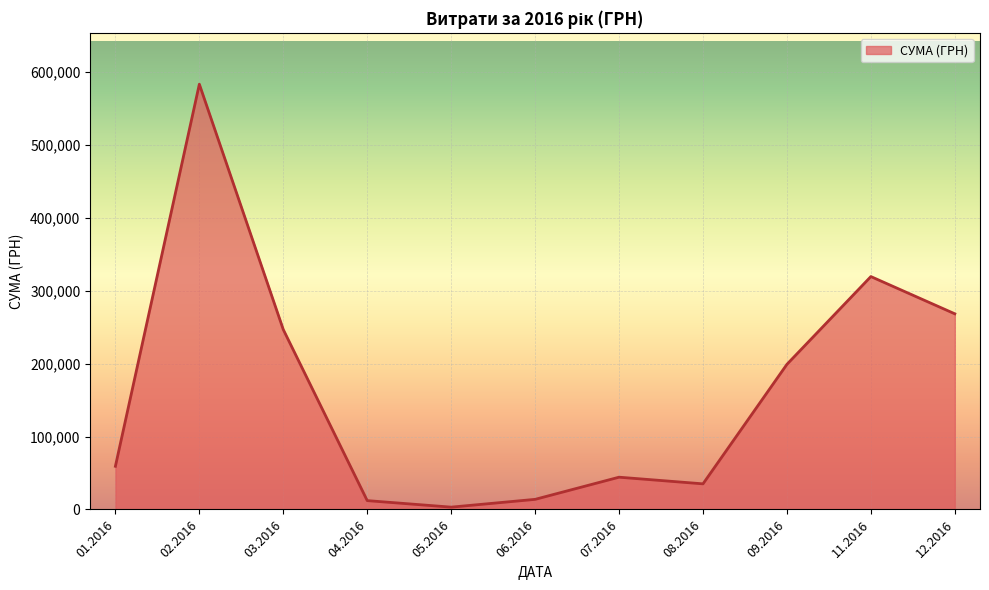

The value at 01.2016 is 59222.9. True or false?

True